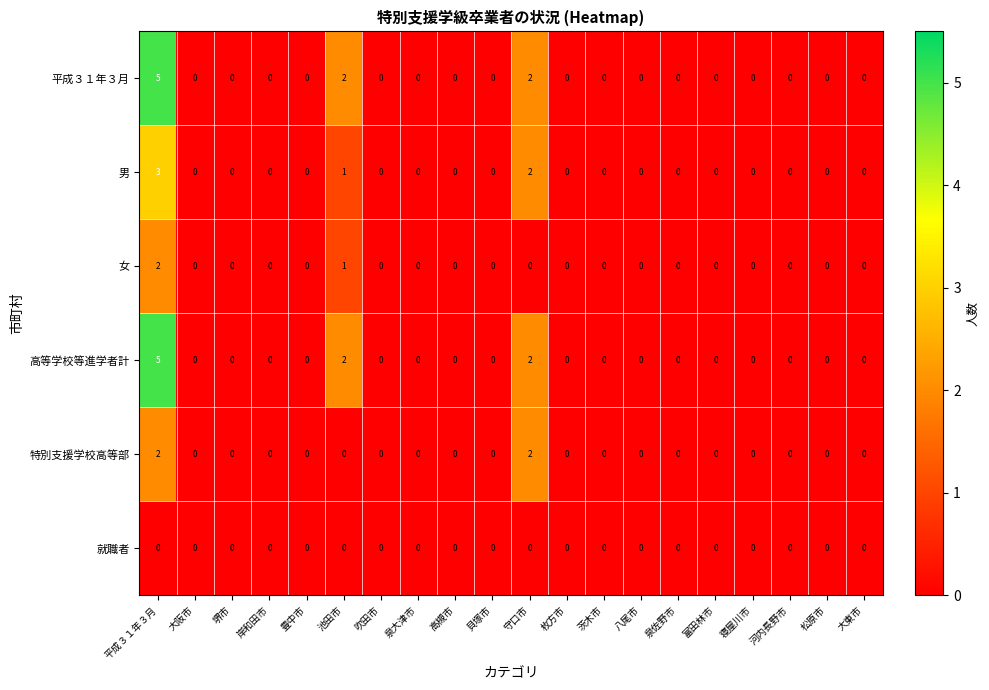

At which category is the sum across all series the highest?

平成３１年３月